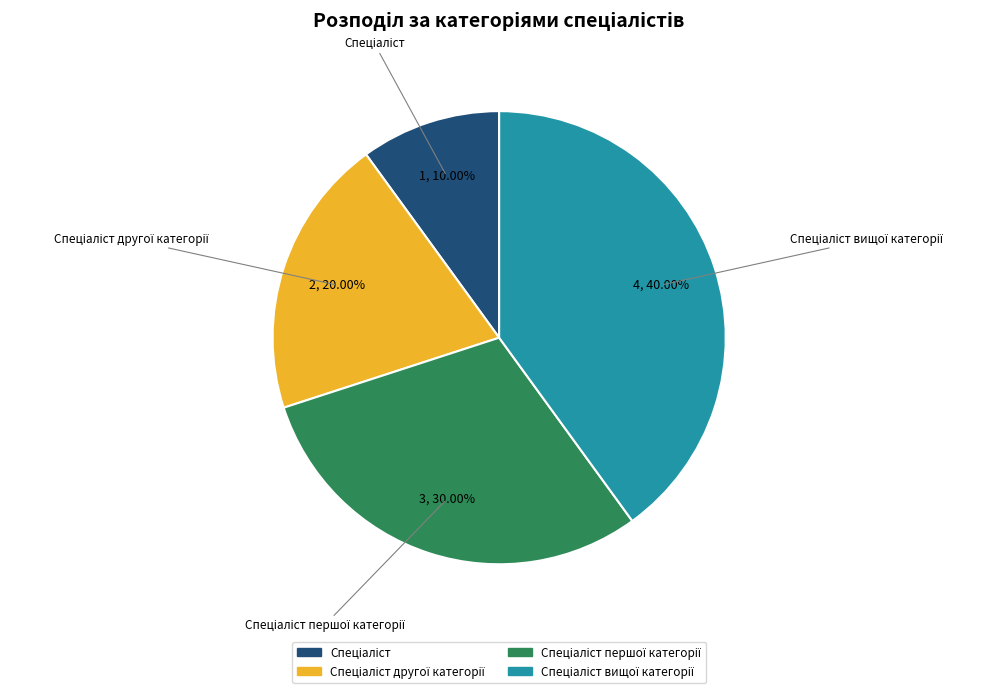

Is there a majority slice in this chart?

No